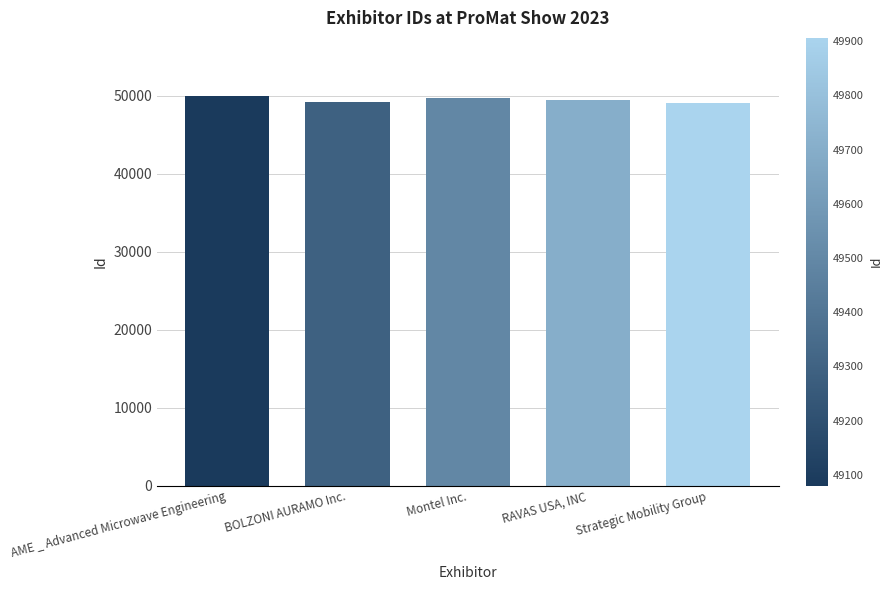

What is the greatest value displayed?

49906